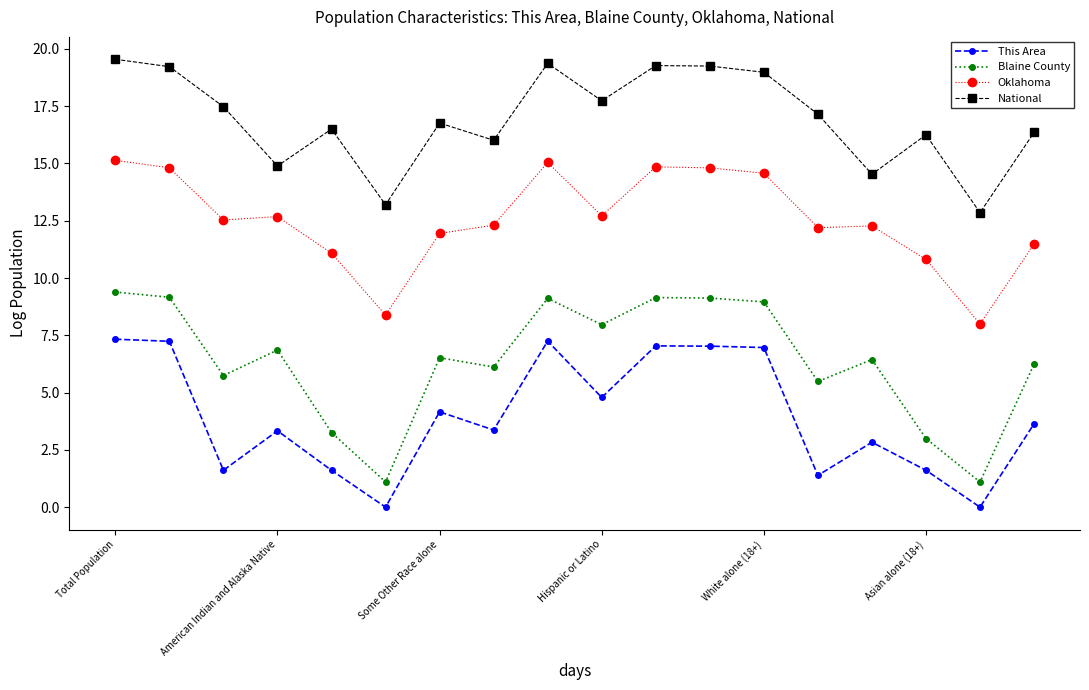

Which series has the largest total across all categories?

National